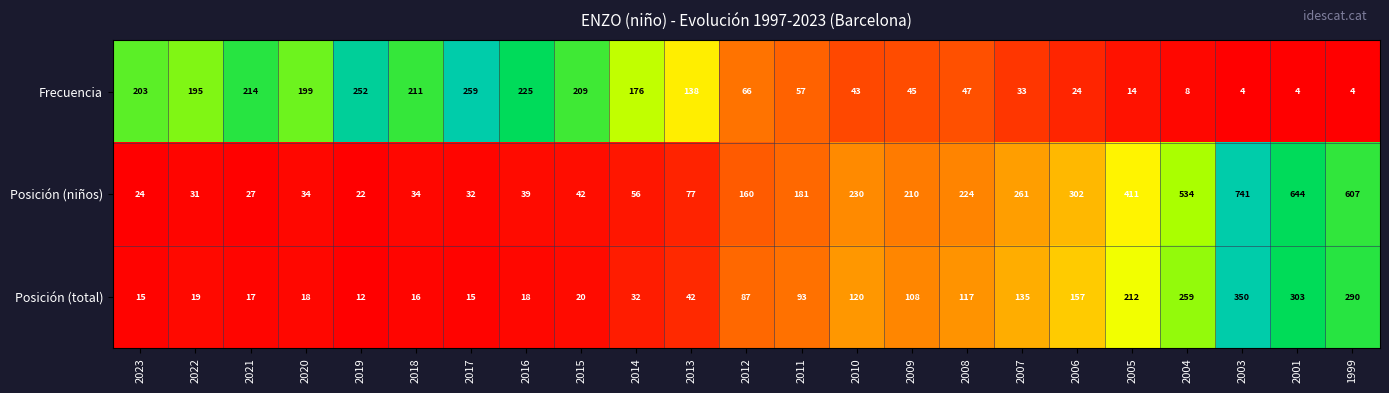

Is the value of Posición (niños) at 2001 greater than the value of Posición (total) at 2015?

Yes